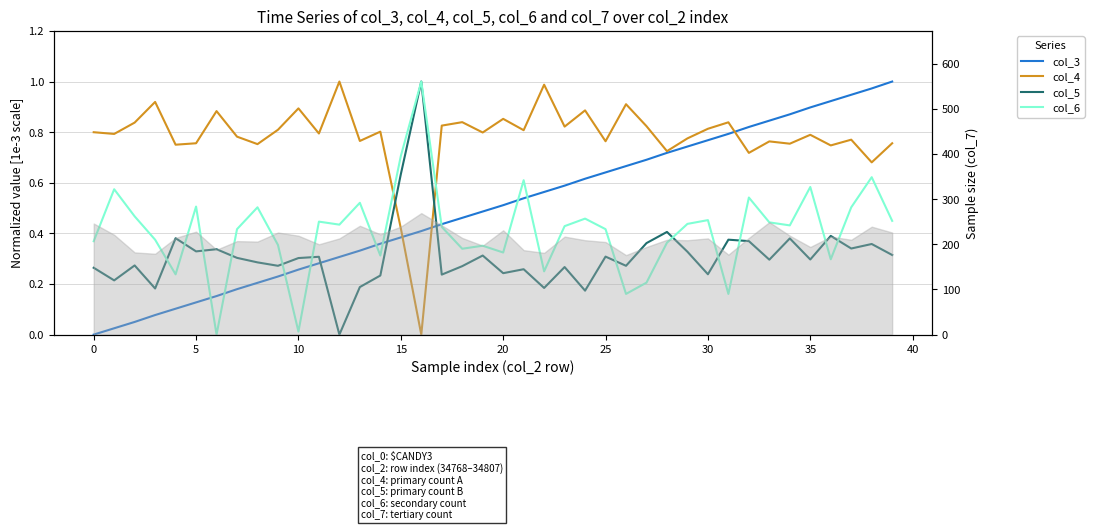

True or false: col_6 and col_3 intersect in this chart.

True